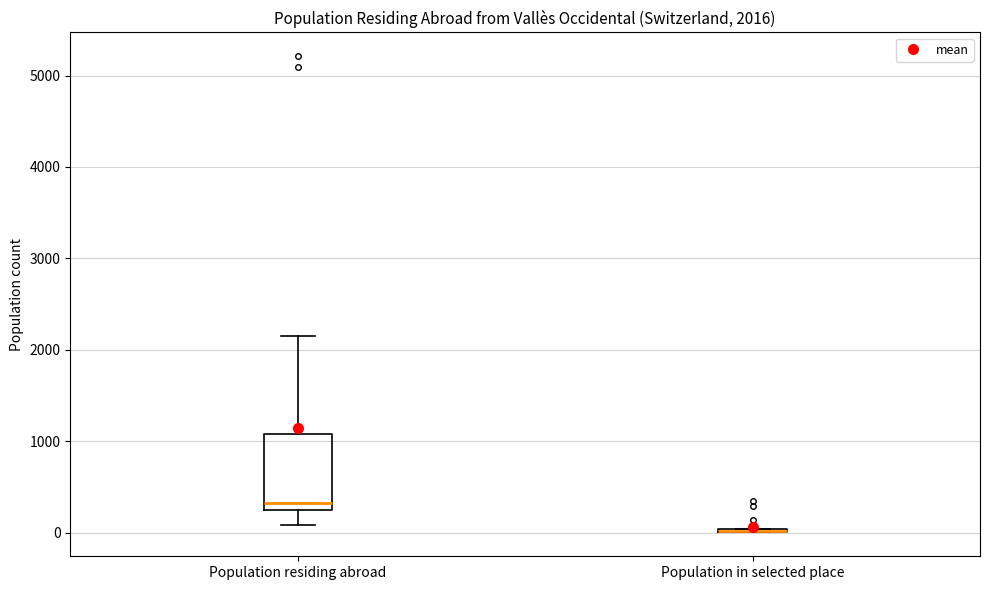

Comparing the boxes themselves (not the whiskers), which one is the tallest?

Population residing abroad